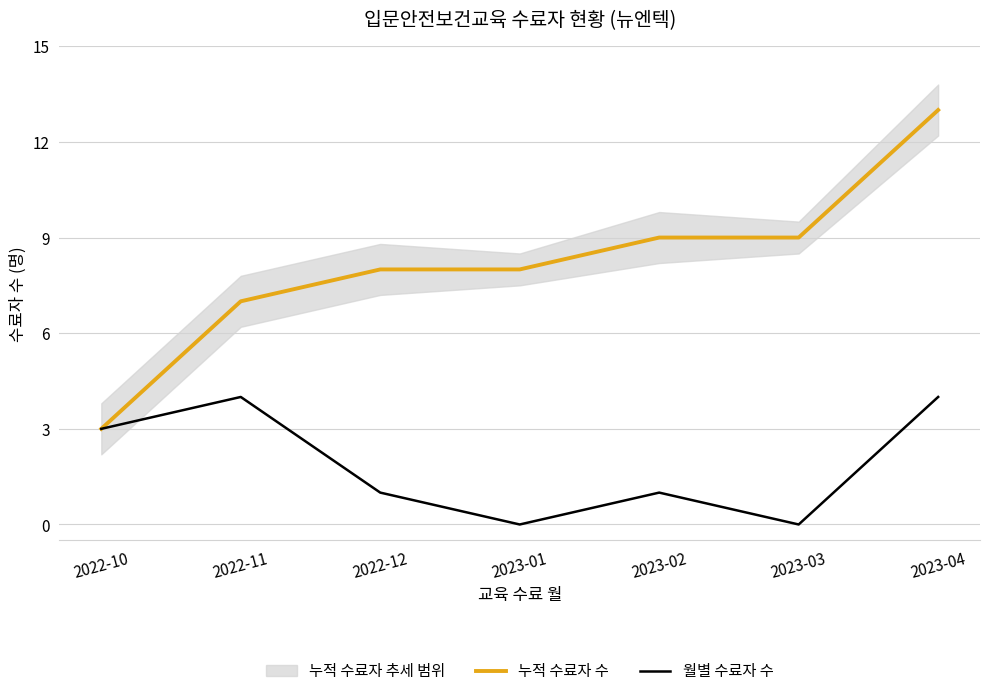

Reading left to right, what are all the values shown in this chart?

누적 수료자 수: 3	7	8	8	9	9	13
월별 수료자 수: 3	4	1	0	1	0	4